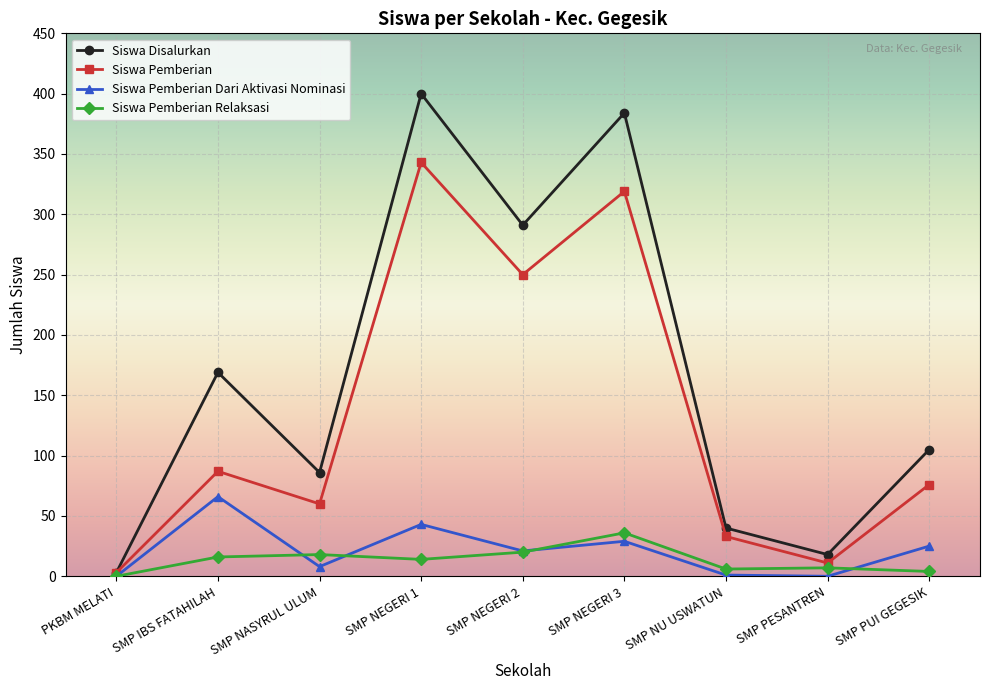

How many lines are shown in the chart?

4